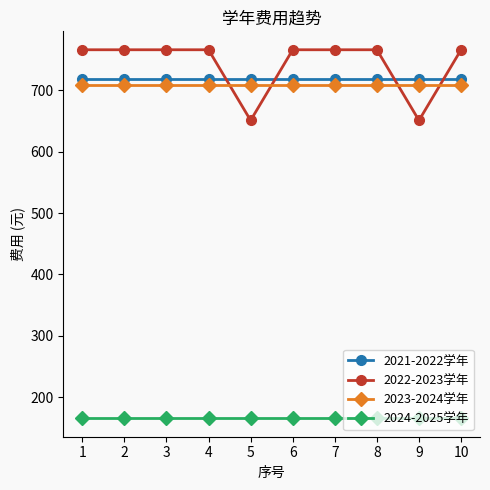

The value of 2023-2024学年 at 10 is 708.7. True or false?

True